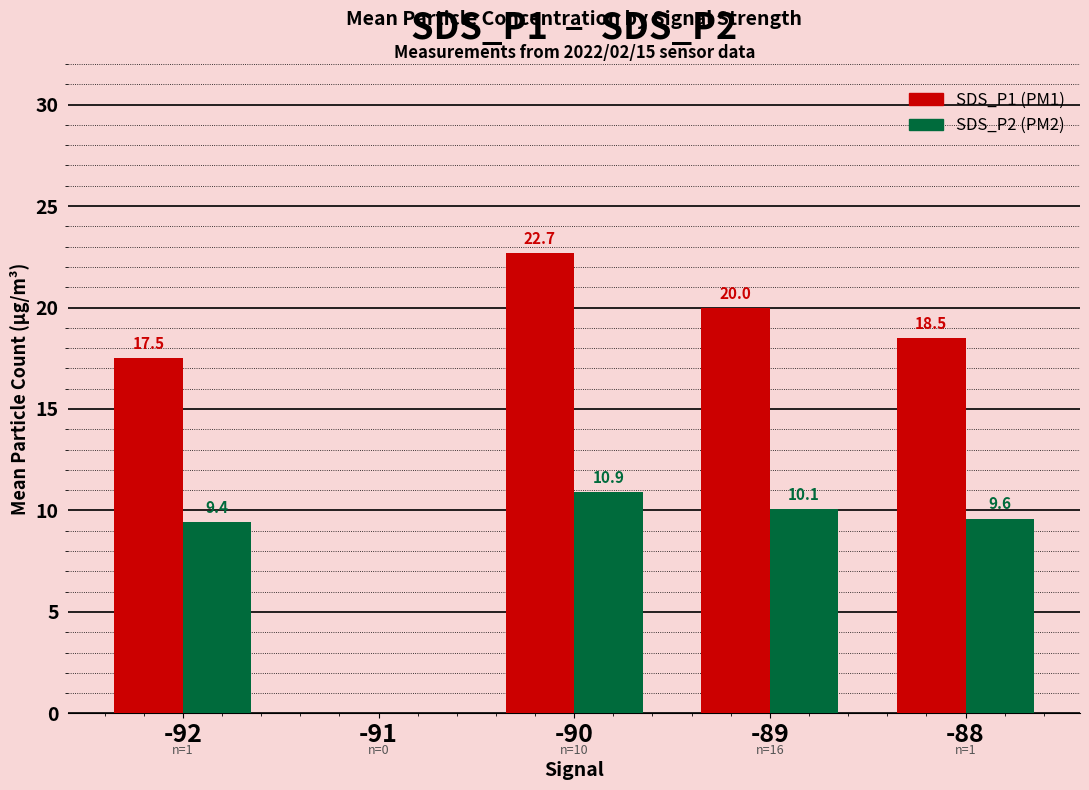

Which category has the highest value across all series?

-90